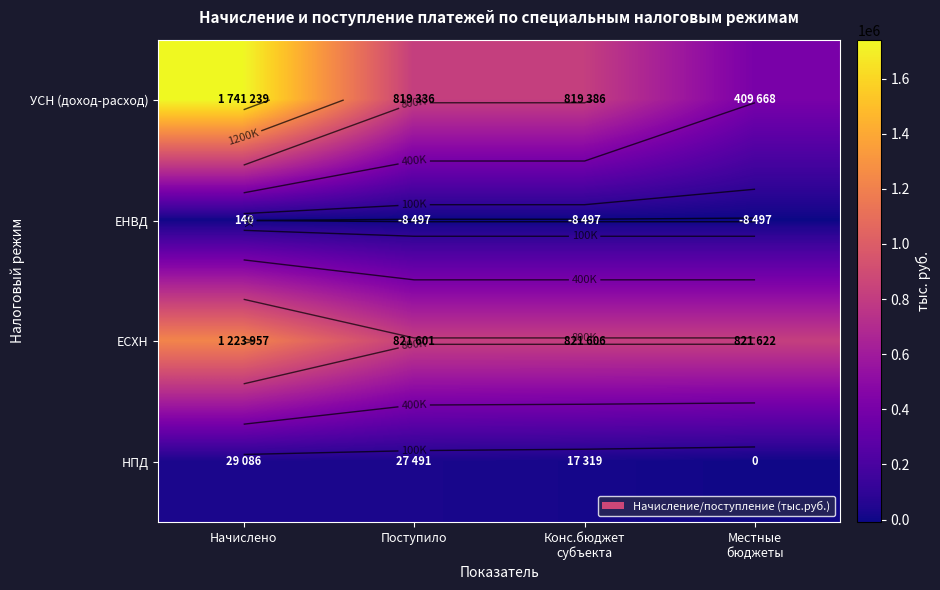

Between Конс.бюджет
субъекта and Местные
бюджеты, which is larger?

Конс.бюджет
субъекта